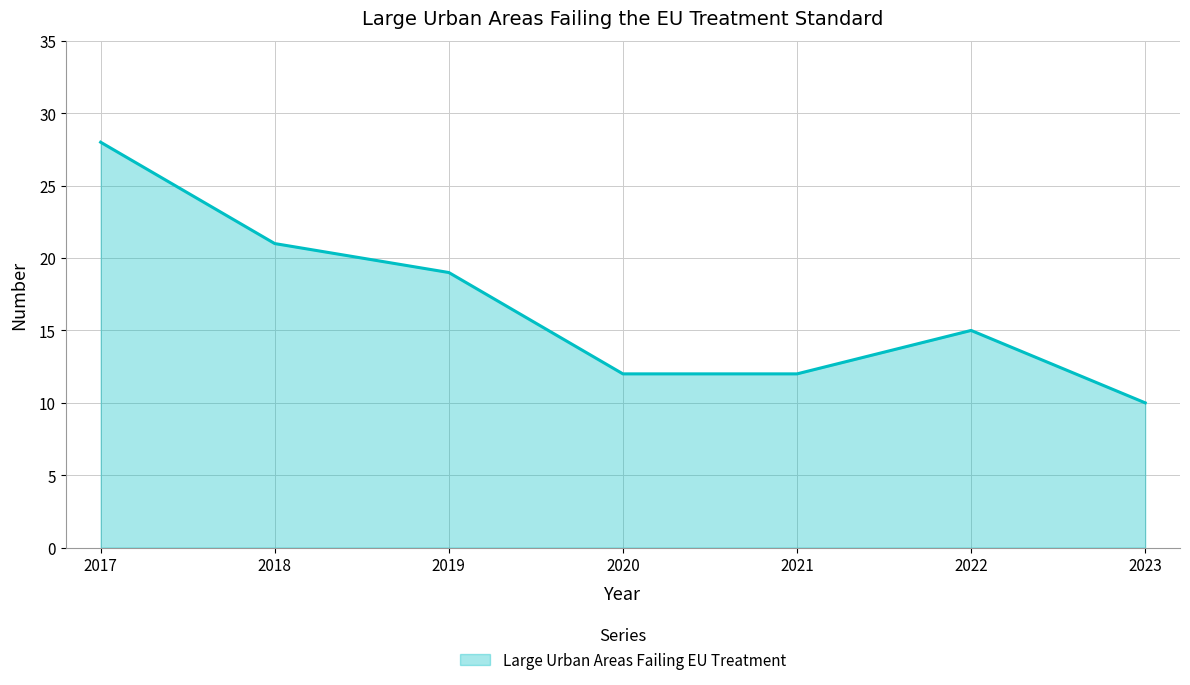

At which category does the chart reach its minimum across all series?

2023